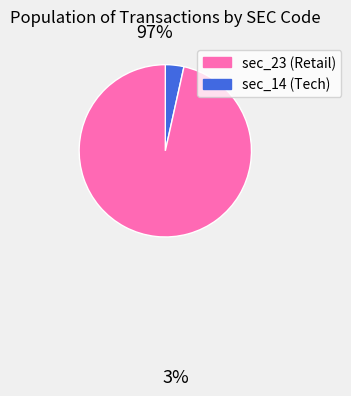

Is there any slice that represents more than half of the pie?

Yes